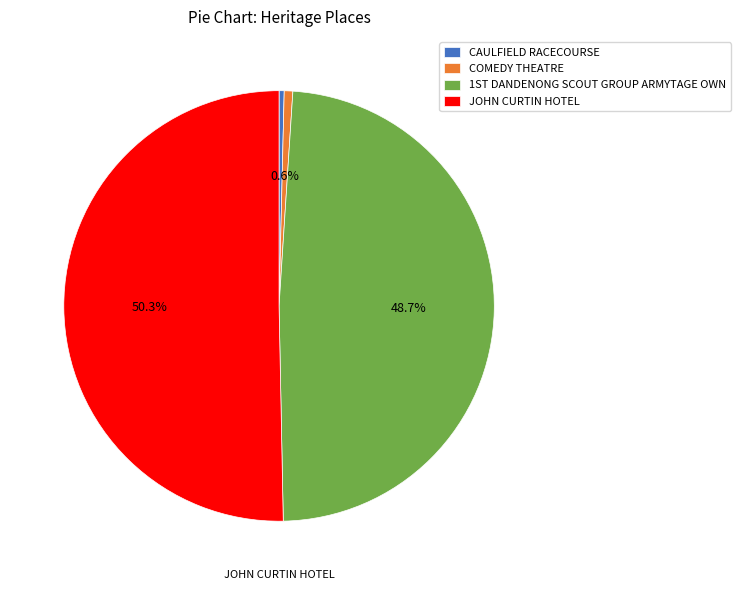

Combined, do COMEDY THEATRE and JOHN CURTIN HOTEL account for over 50%?

Yes